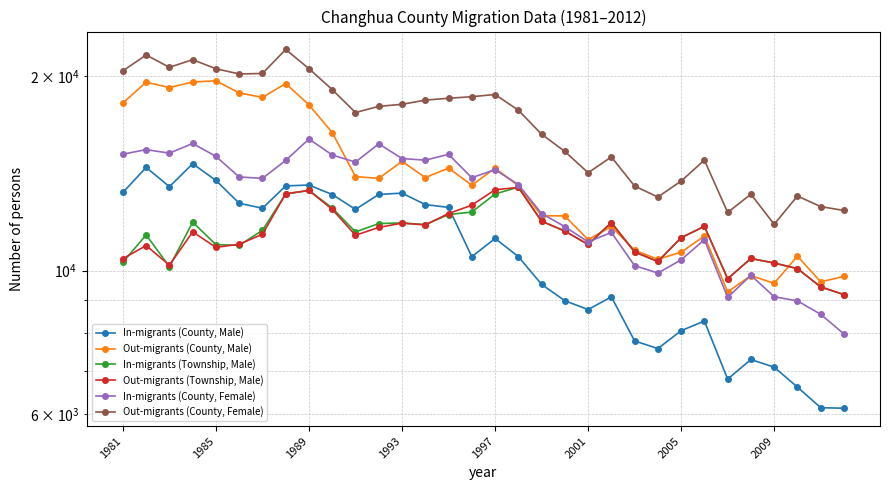

What is the difference between the second highest and minimum values in the Out-migrants (County, Male) series?

10317